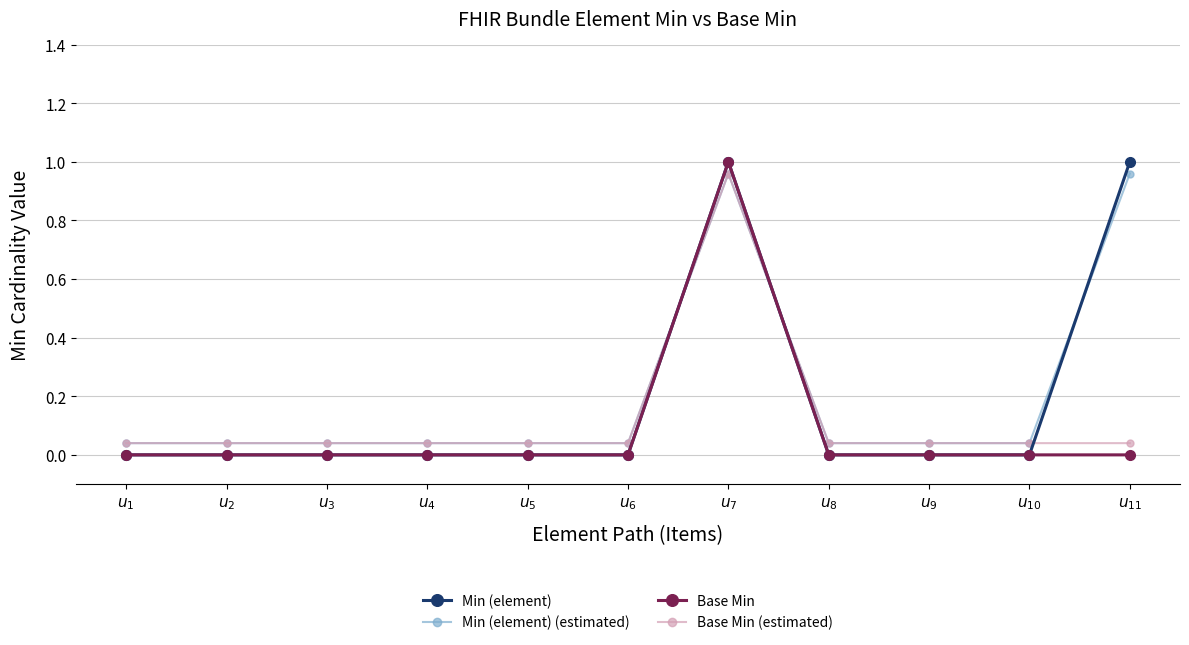

What position from the left is $u_{6}$?

6